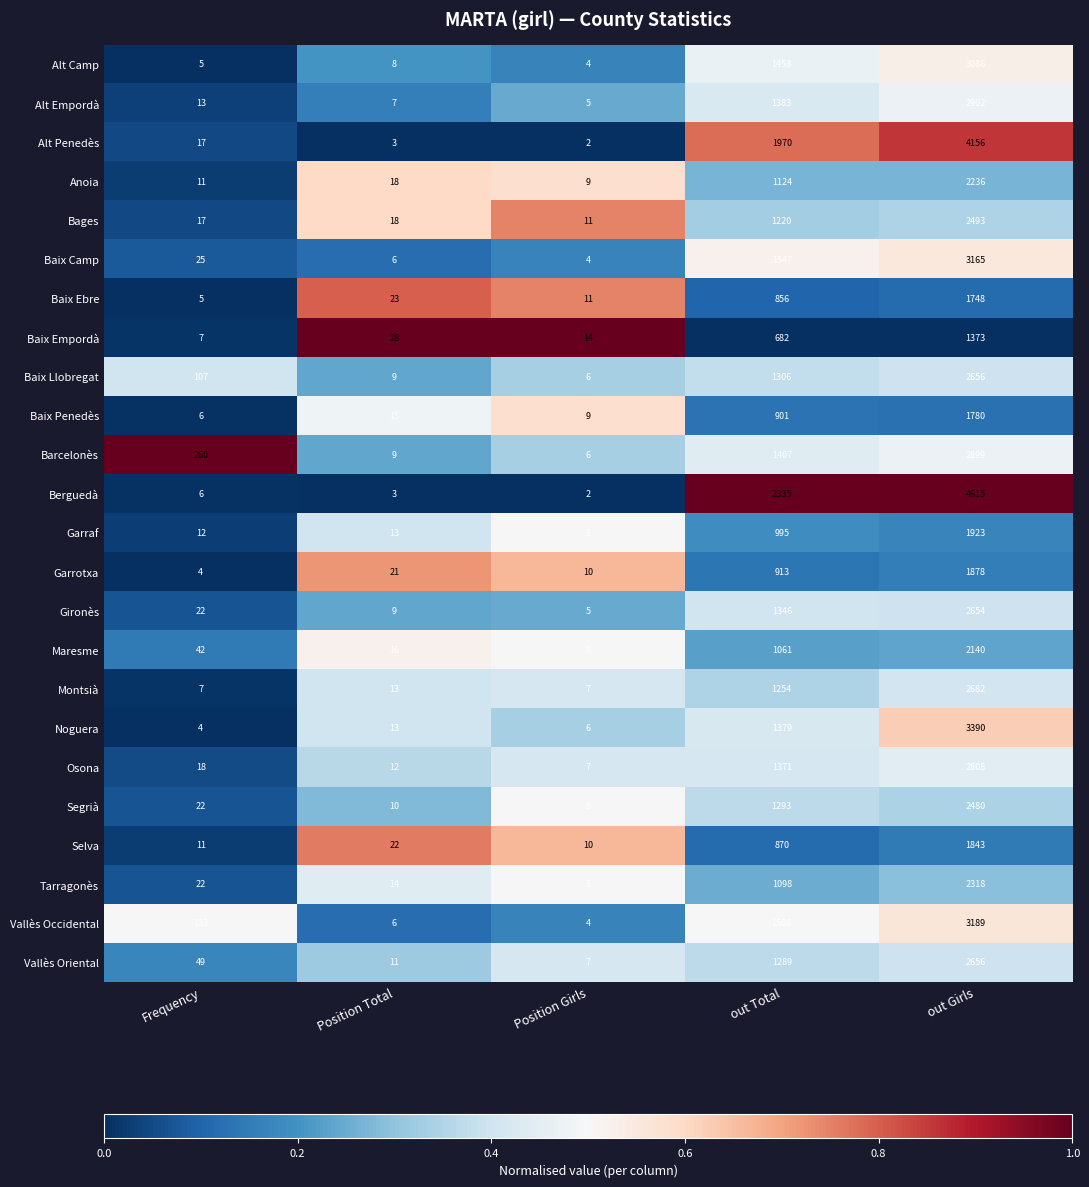

What is the spread (max minus min) of values at Frequency?

256